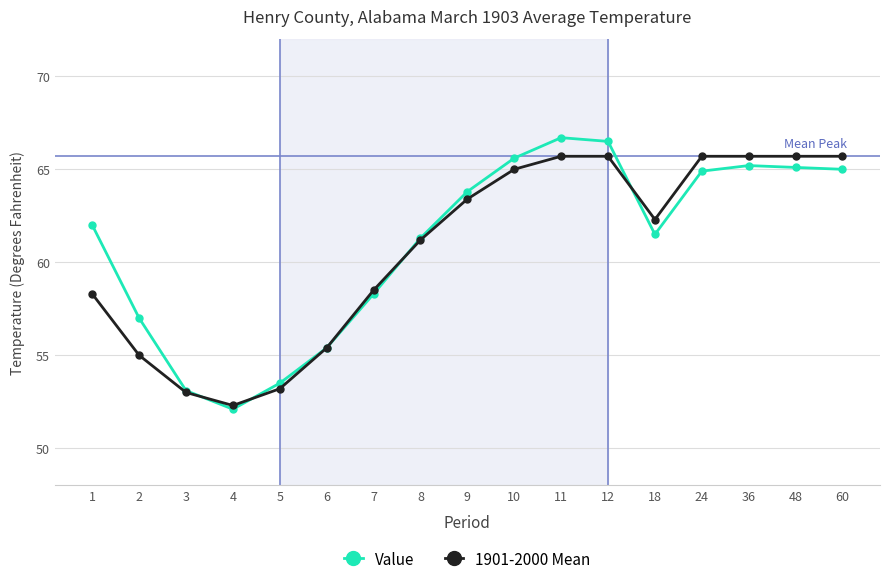

What is the average value of the 1901-2000 Mean series?

60.7